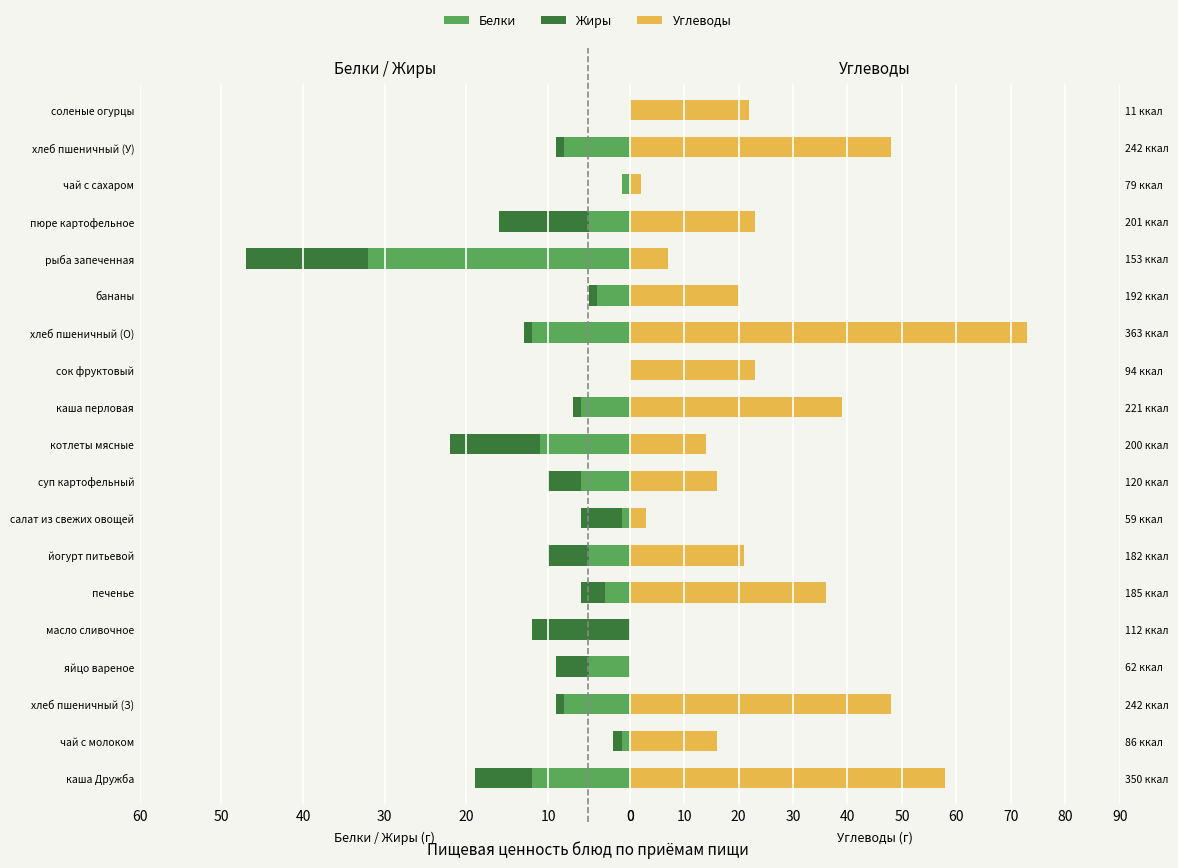

Reading left to right, list all the values displayed in this chart.

Белки: 12	1	8	5	0	3	5	1	6	11	6	0	12	4	32	5	1	8	0
Жиры: 7	1	1	4	12	3	5	5	4	11	1	0	1	1	15	11	0	1	0
Углеводы: 58	16	48	0	0	36	21	3	16	14	39	23	73	20	7	23	2	48	22